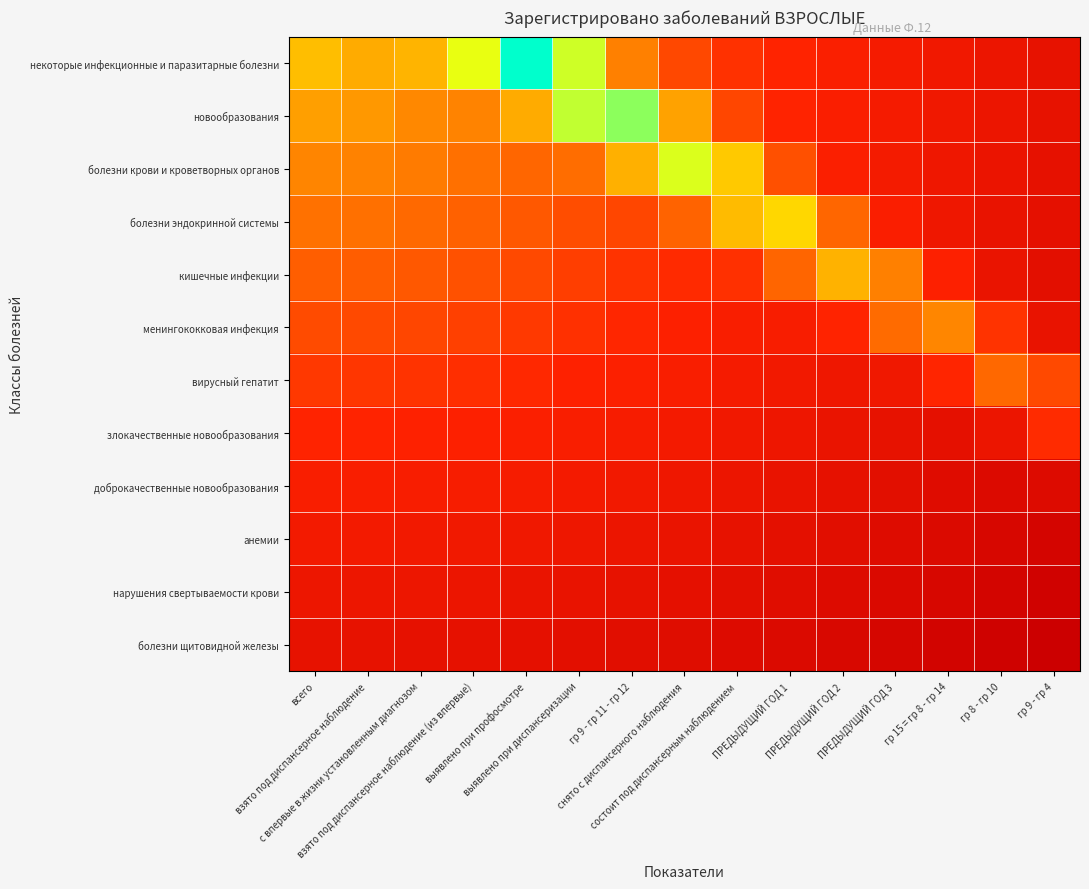

Rank the series by their maximum value, from highest to lowest.

болезни щитовидной железы, нарушения свертываемости крови, анемии, доброкачественные новообразования, кишечные инфекции, злокачественные новообразования, болезни эндокринной системы, болезни крови и кроветворных органов, новообразования, некоторые инфекционные и паразитарные болезни, менингококковая инфекция, вирусный гепатит